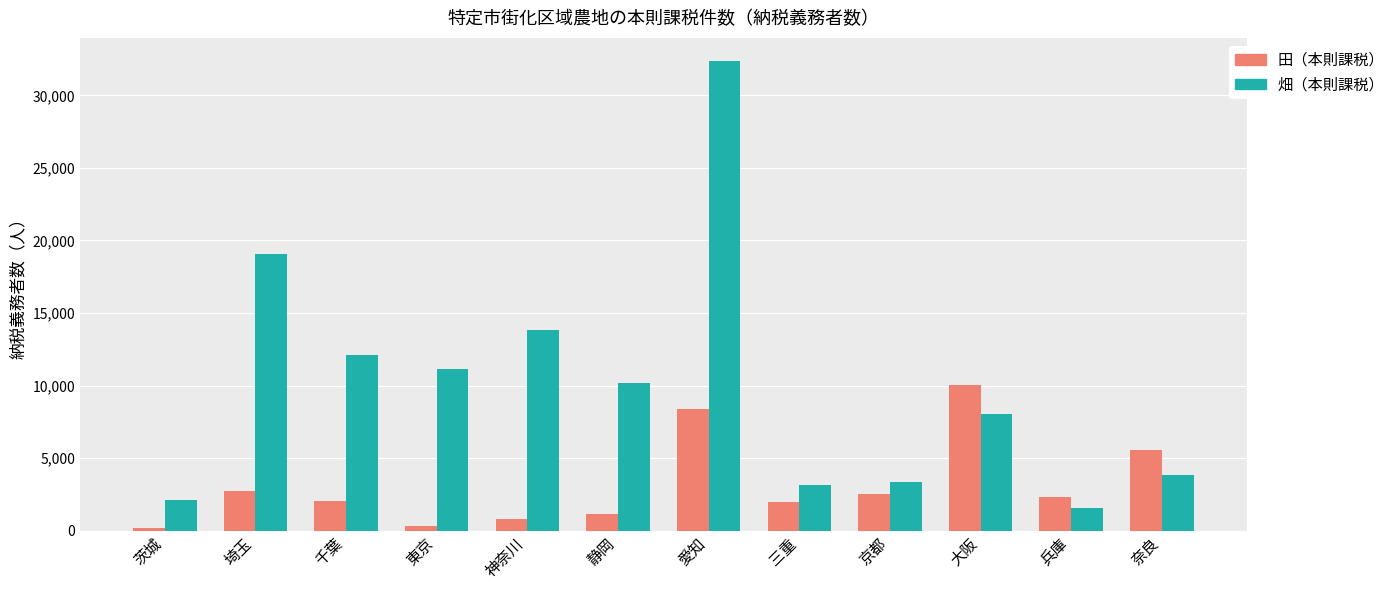

Which series has the largest total across all categories?

畑（本則課税）